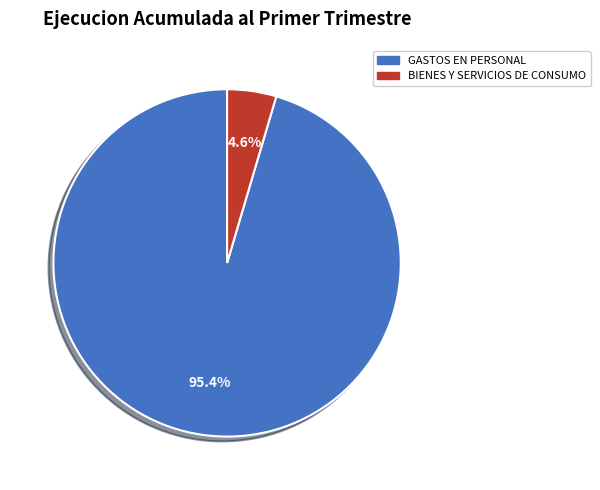

Is there a majority slice in this chart?

Yes